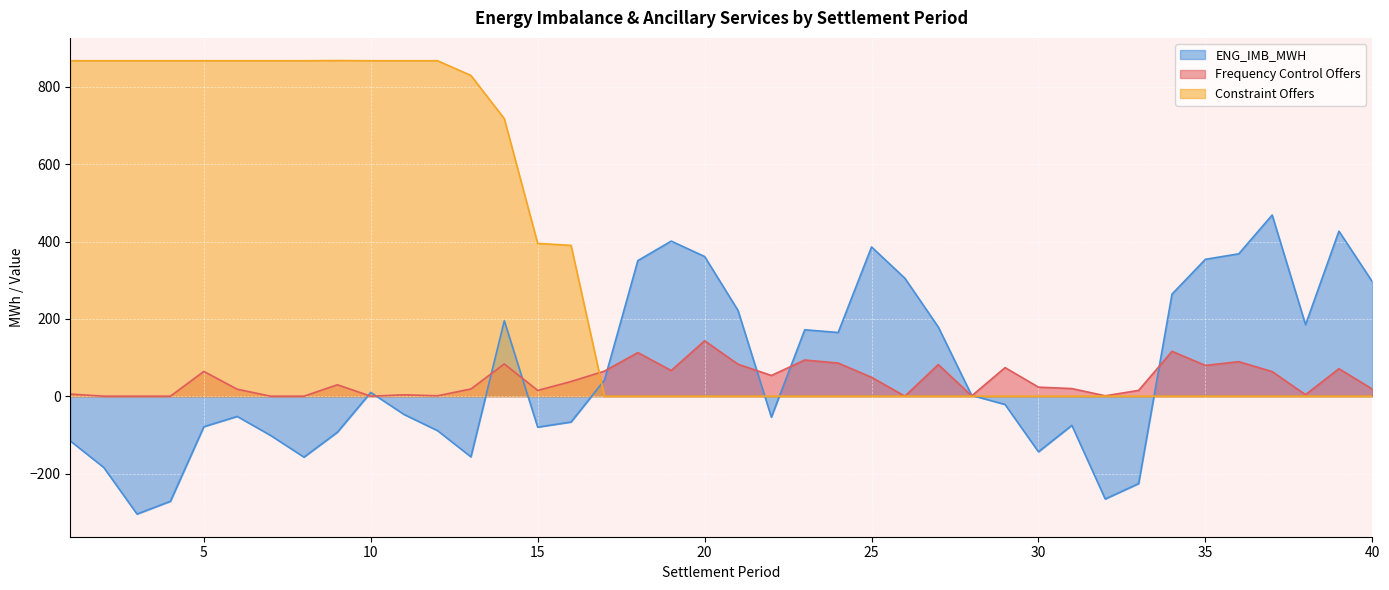

List the labels in order of ENG_IMB_MWH value, smallest first.

3, 4, 32, 33, 2, 8, 13, 30, 1, 7, 9, 12, 15, 5, 31, 16, 22, 6, 11, 29, 28, 10, 17, 24, 23, 27, 38, 14, 21, 34, 40, 26, 18, 35, 20, 36, 25, 19, 39, 37